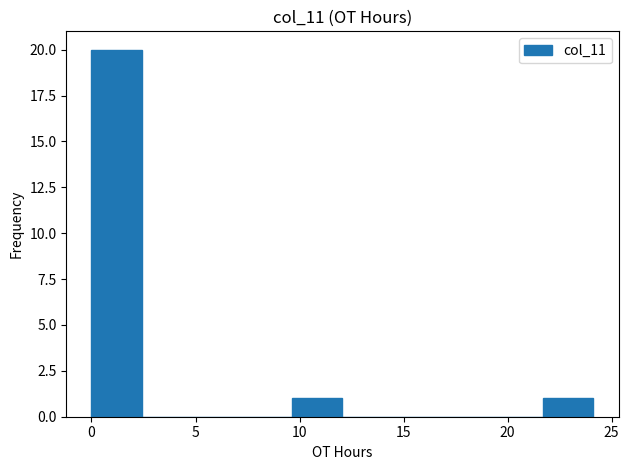

Over which range of the x-axis is the bar tallest?

0.0 to 2.5